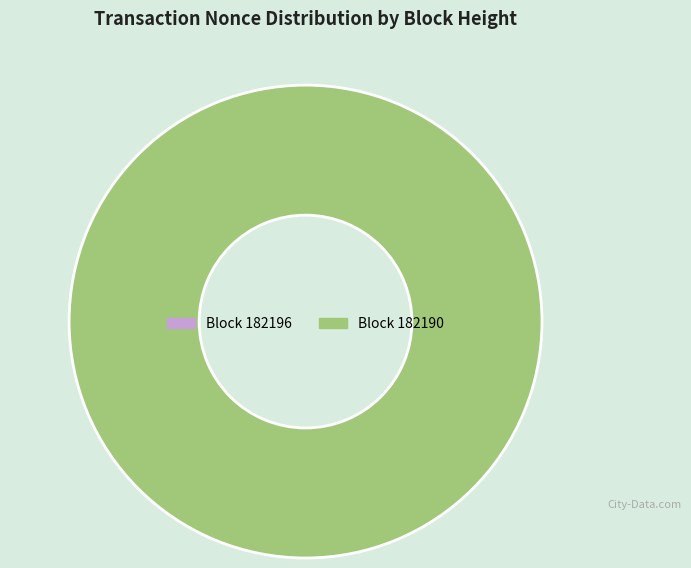

Count the number of slices in the pie.

2